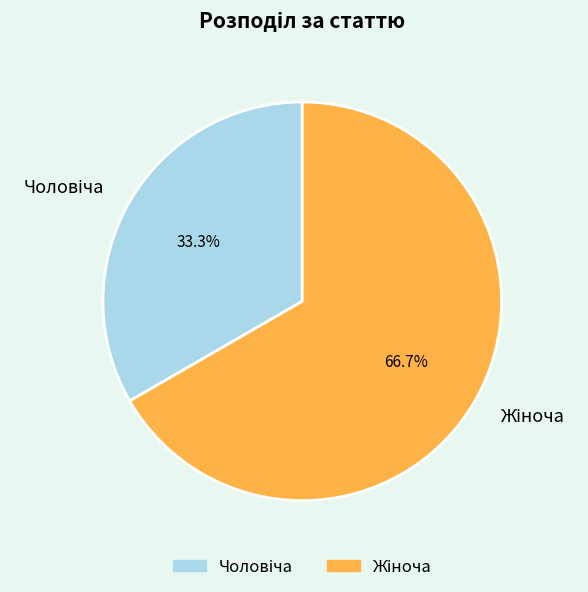

Is there any slice that represents more than half of the pie?

Yes